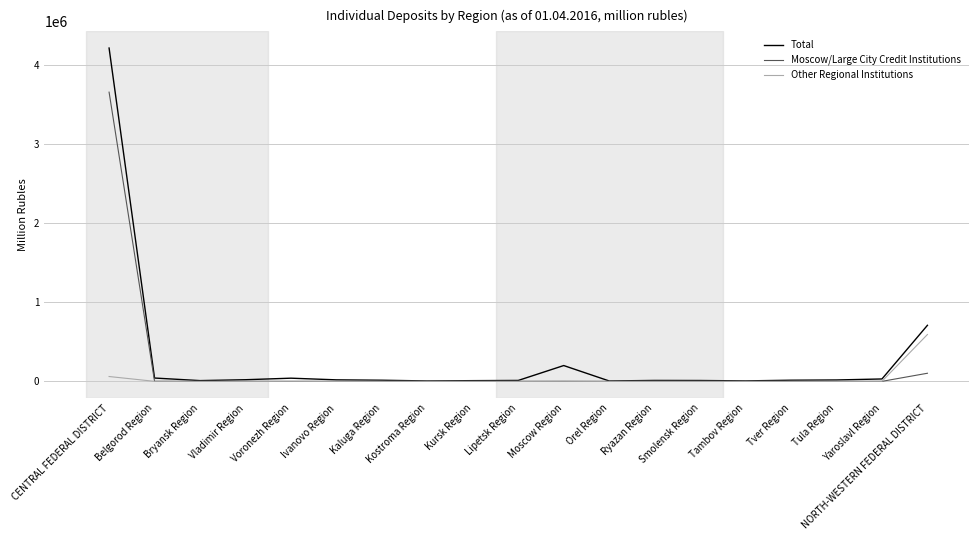

List the series in order of their peak value, lowest first.

Other Regional Institutions, Moscow/Large City Credit Institutions, Total